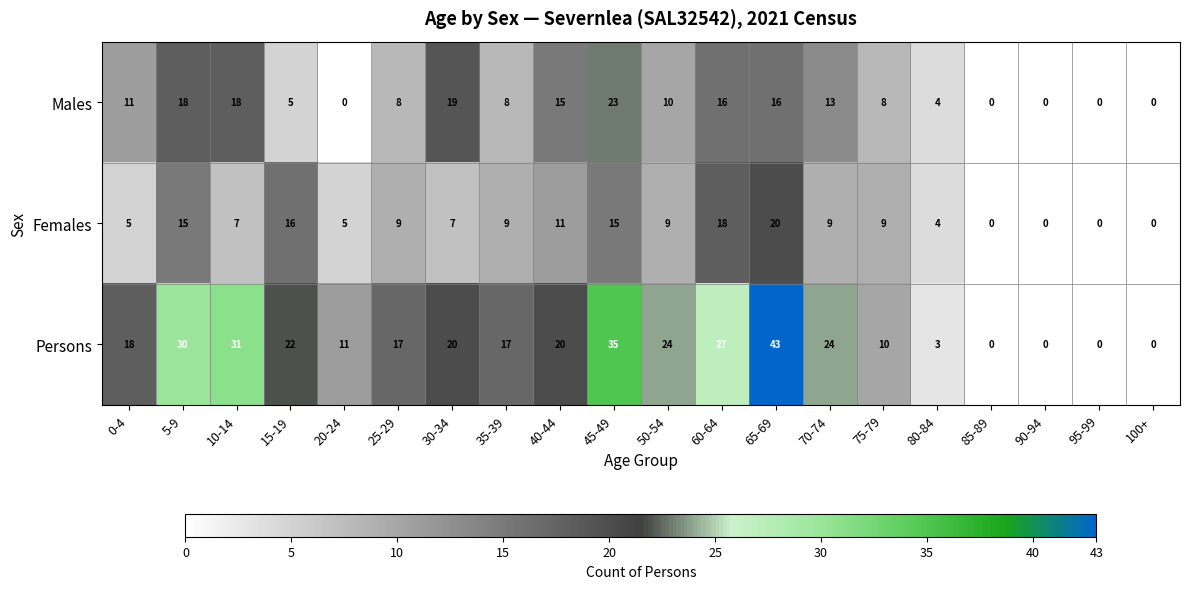

The value of Females at 30-34 is 11. True or false?

False